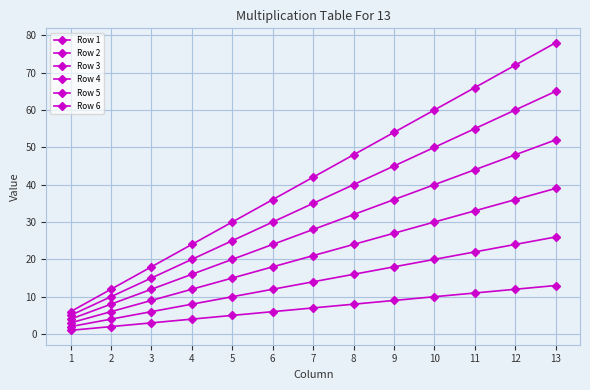

True or false: Row 5 and Row 6 intersect in this chart.

False